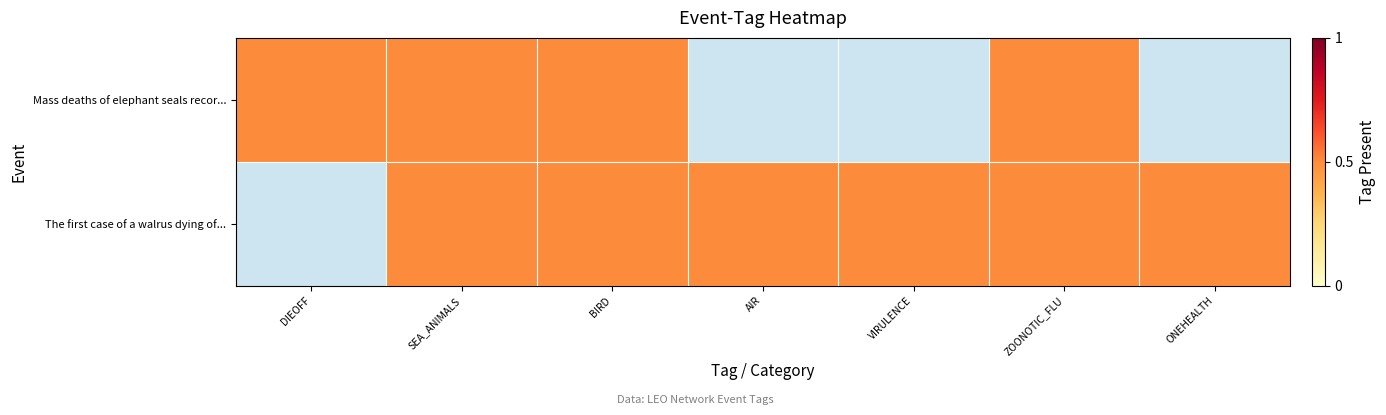

Reading left to right, list all the values displayed in this chart.

Mass deaths of elephant seals recor...: DIEOFF=1	SEA_ANIMALS=1	BIRD=1	AIR=0	VIRULENCE=0	ZOONOTIC_FLU=1	ONEHEALTH=0
The first case of a walrus dying of...: DIEOFF=0	SEA_ANIMALS=1	BIRD=1	AIR=1	VIRULENCE=1	ZOONOTIC_FLU=1	ONEHEALTH=1